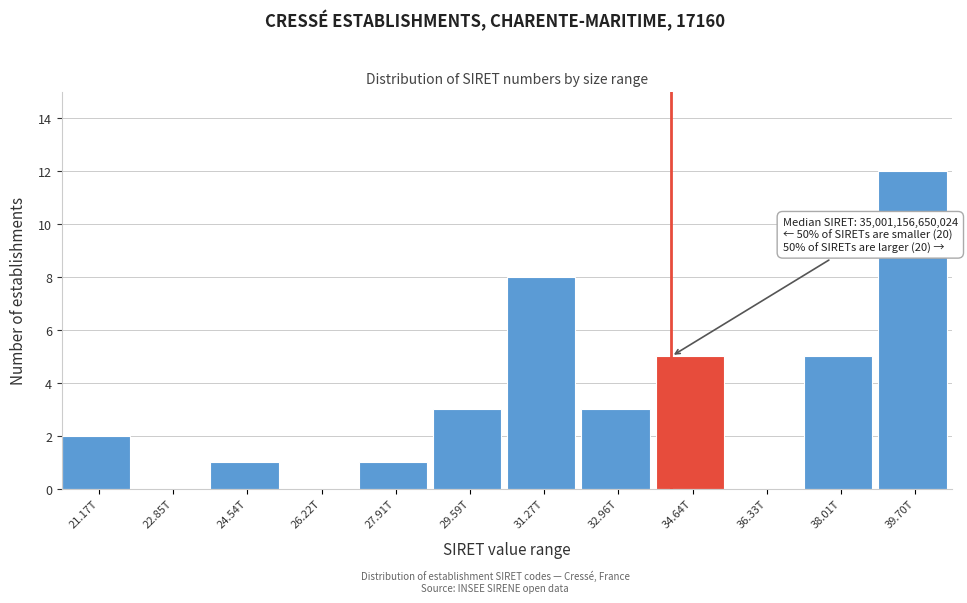

Reading left to right, transcribe all the data shown in this chart.

21.17T=2	22.85T=0	24.54T=1	26.22T=0	27.91T=1	29.59T=3	31.27T=8	32.96T=3	34.64T=5	36.33T=0	38.01T=5	39.70T=12